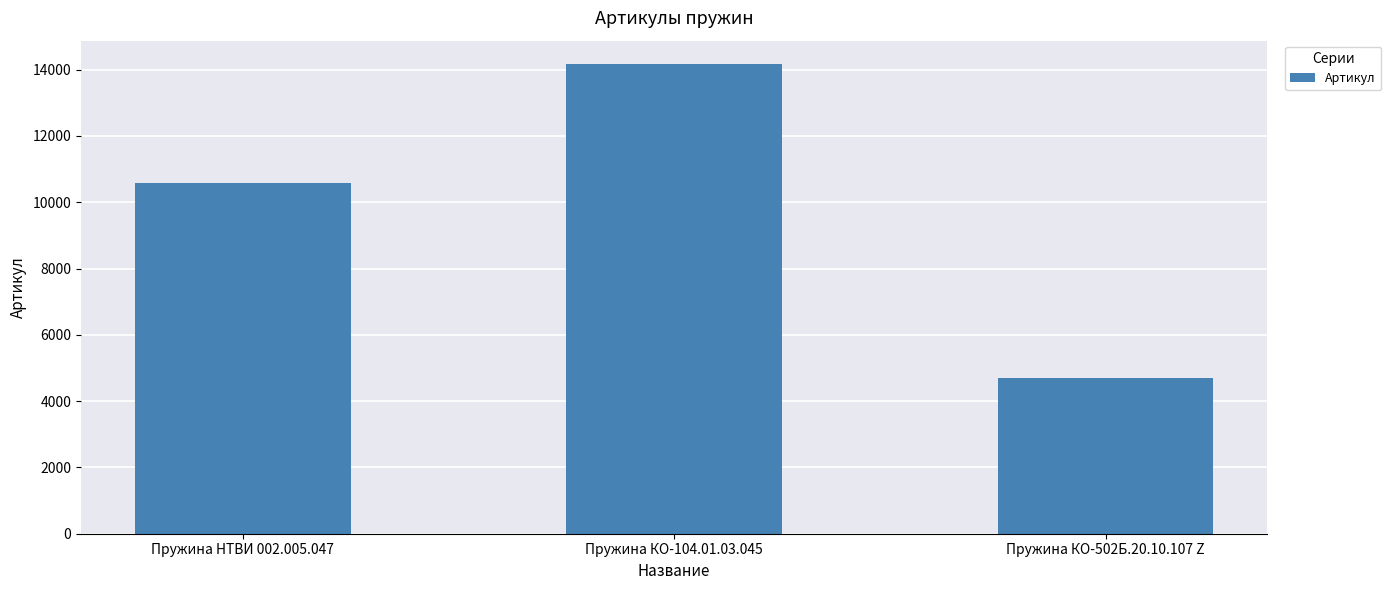

Read the value at Пружина НТВИ 002.005.047, to the nearest 50.

10600